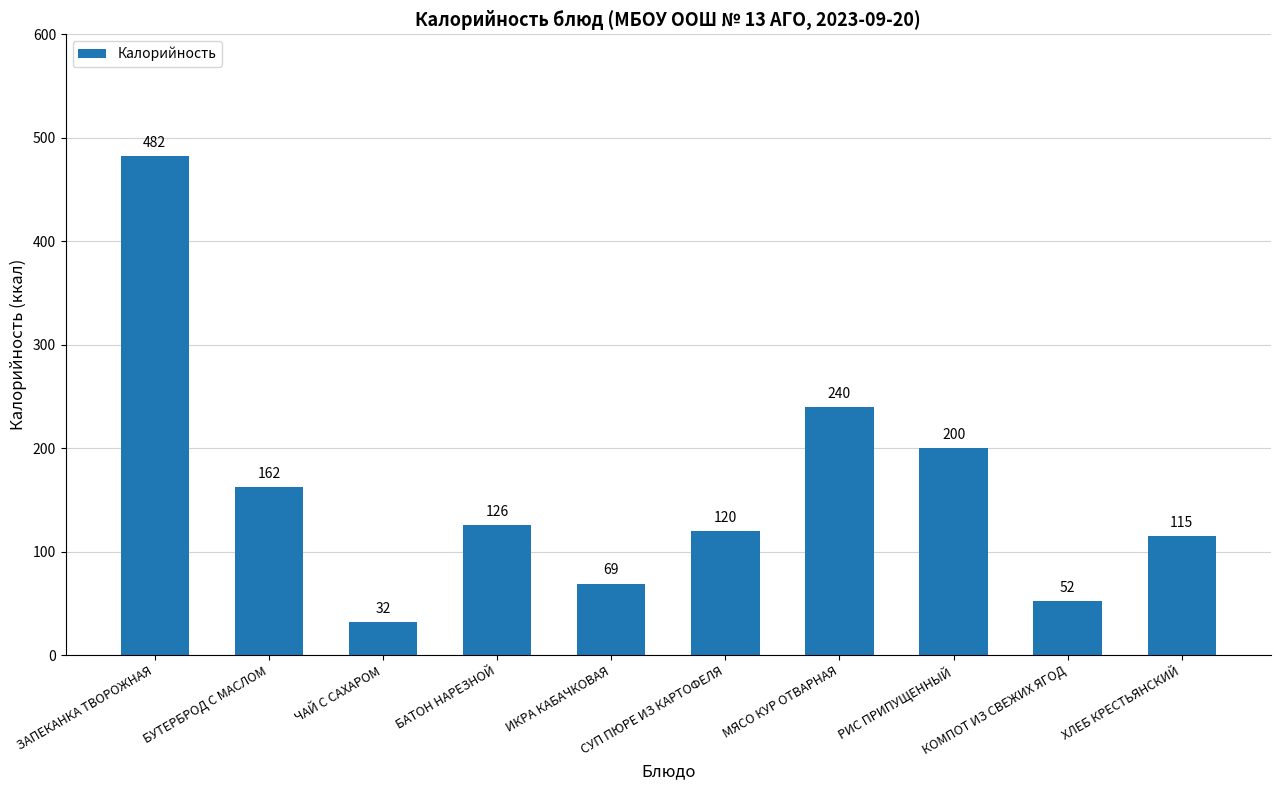

What is the difference between the maximum and second lowest values?

430